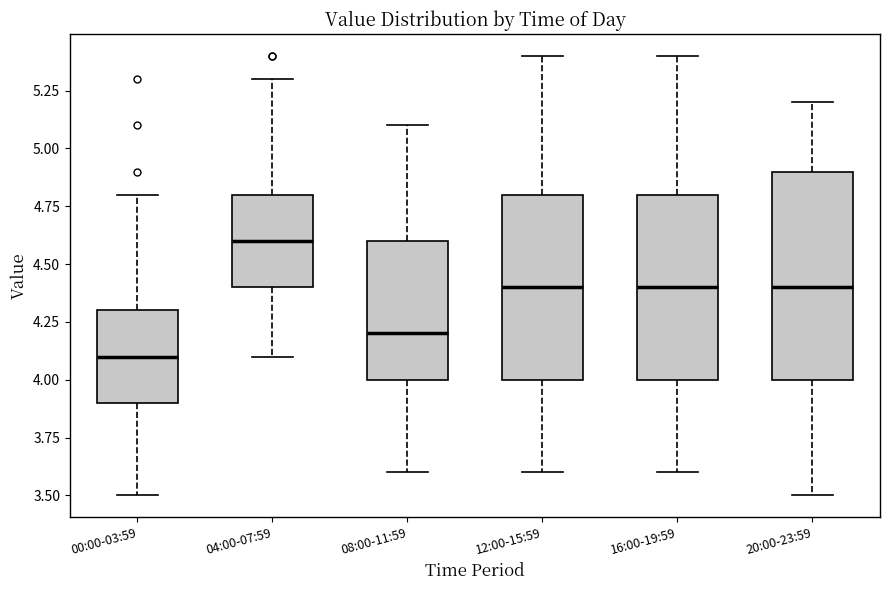

Which box's median line is the highest?

04:00-07:59